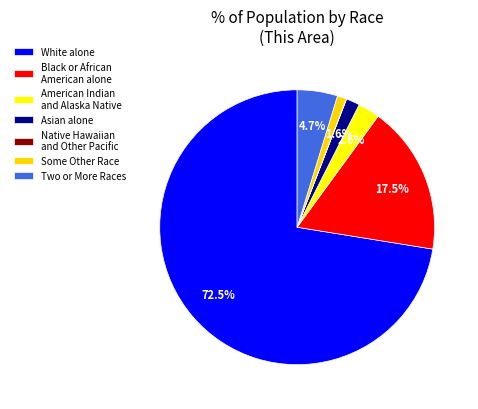

Which slice is the largest?

White alone